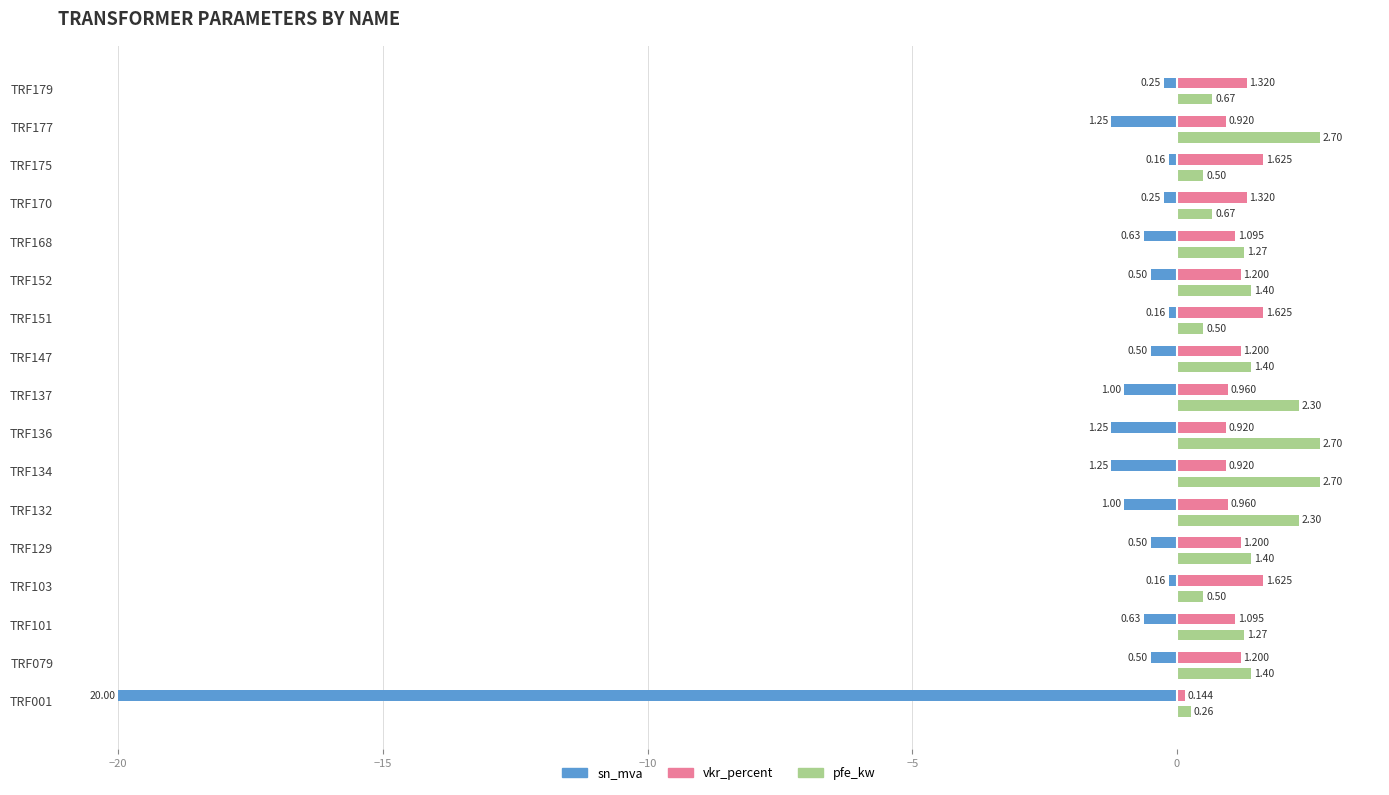

Which series has the largest total across all categories?

pfe_kw